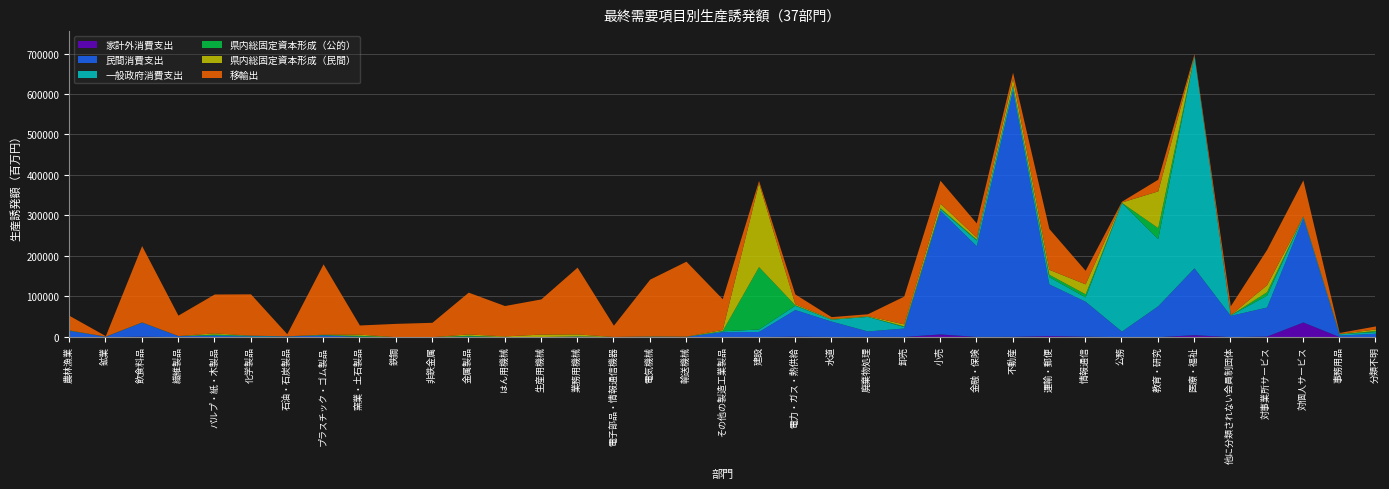

Does the chart display data point markers on the line(s)?

No